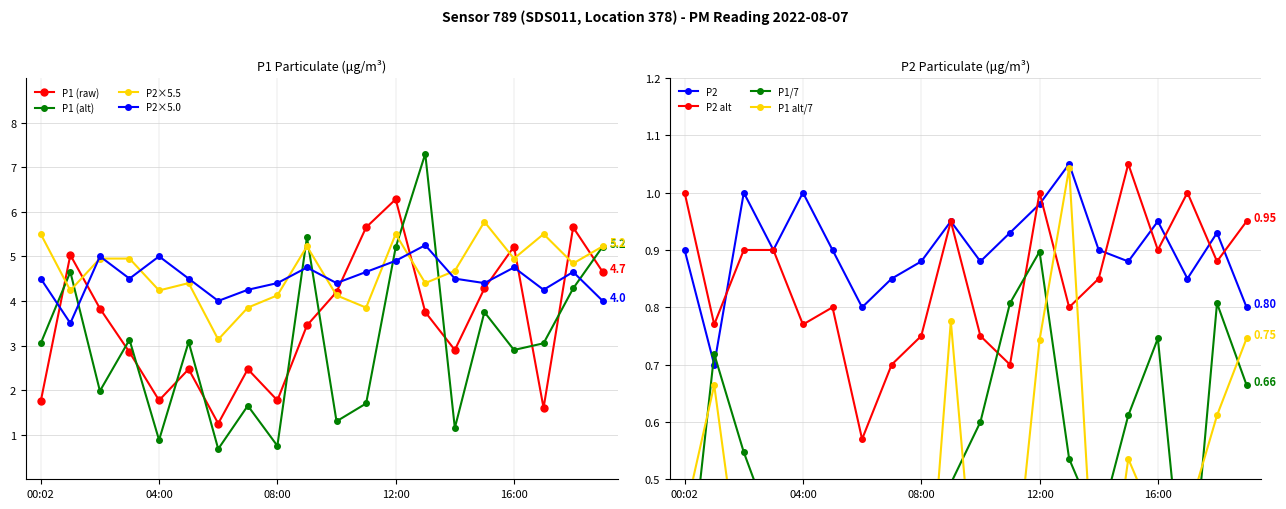

At which category does P1 (raw) reach its first local valley?

04:00